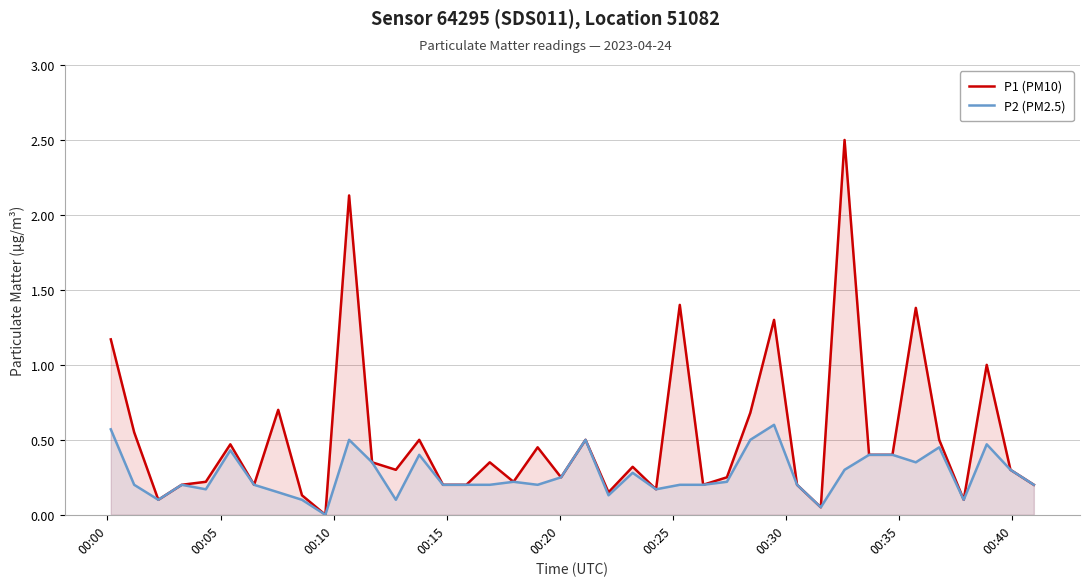

Which series has the largest total across all categories?

P1 (PM10)